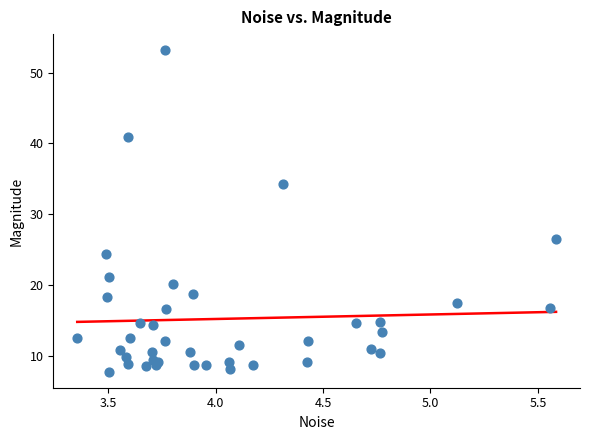

What Y value in the scatter plot is closest to 30?

26.5